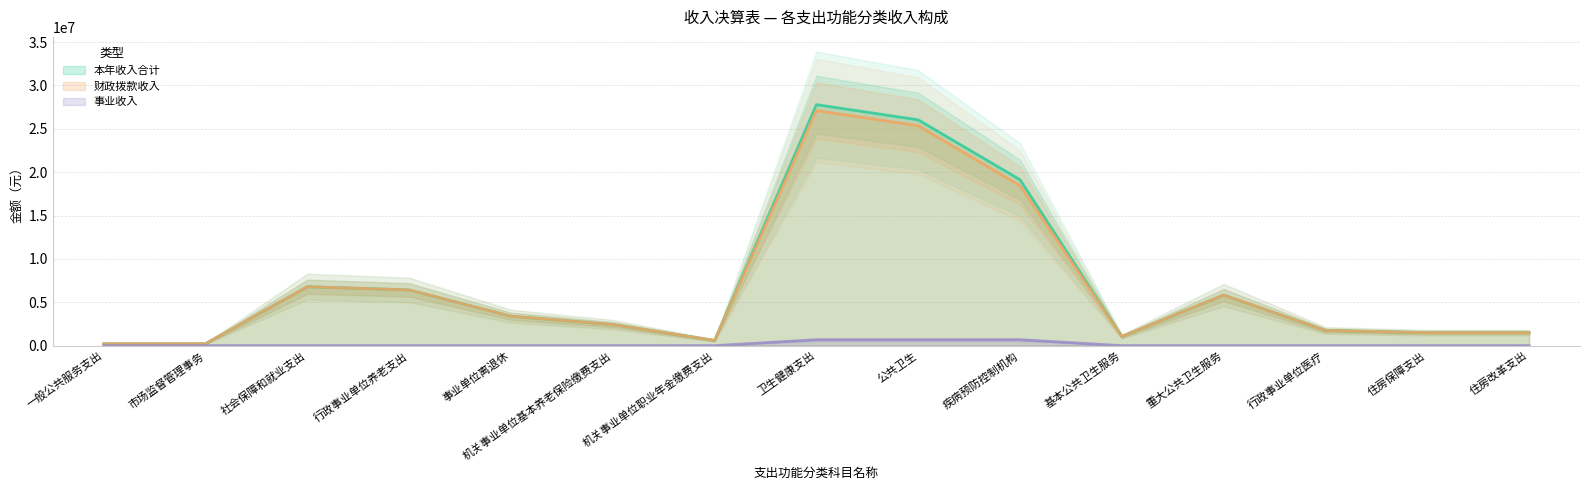

True or false: 事业收入 has a value of -325880.0 at 行政事业单位养老支出.

False